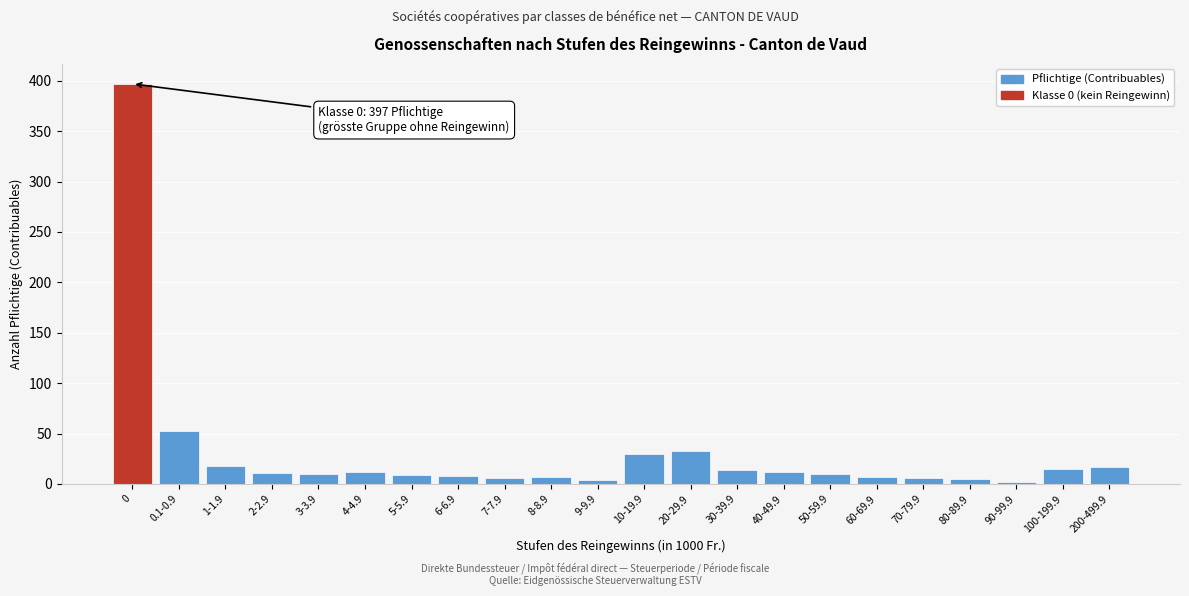

The value at 100-199.9 is 15. True or false?

True